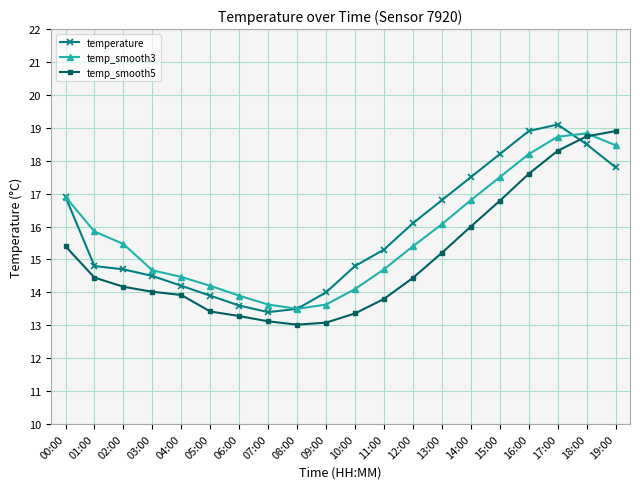

The temp_smooth5 series shows 13.4 at 05:00. True or false?

True